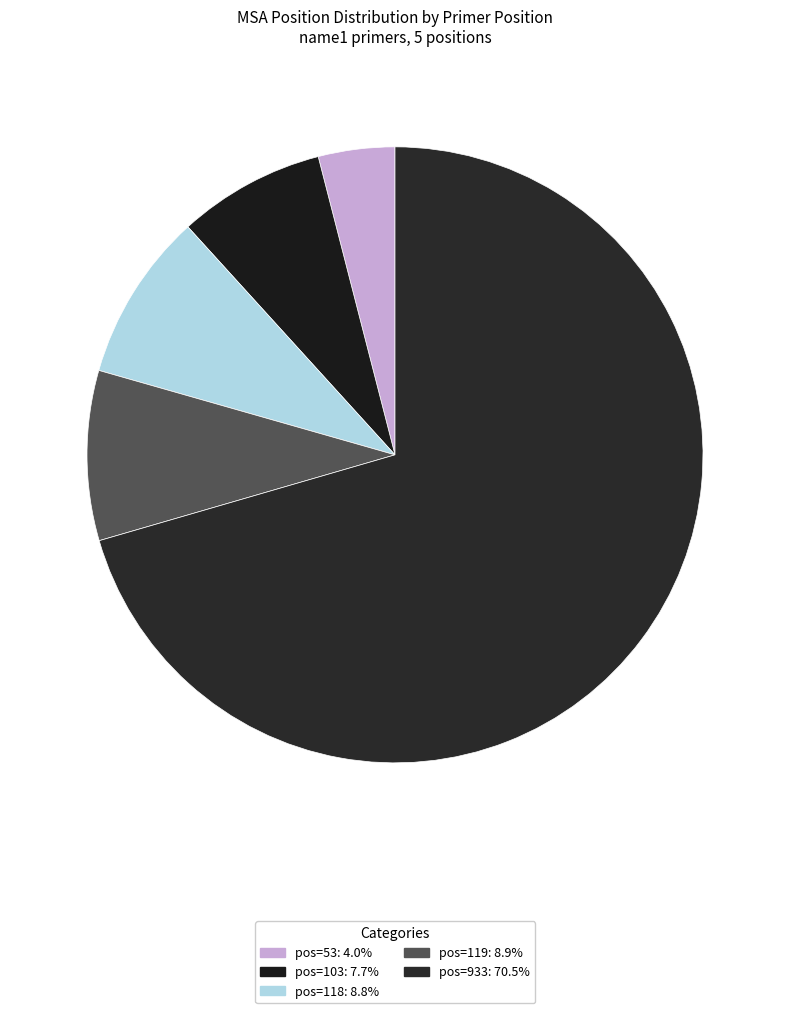

Which category has the biggest portion of the pie?

pos=933